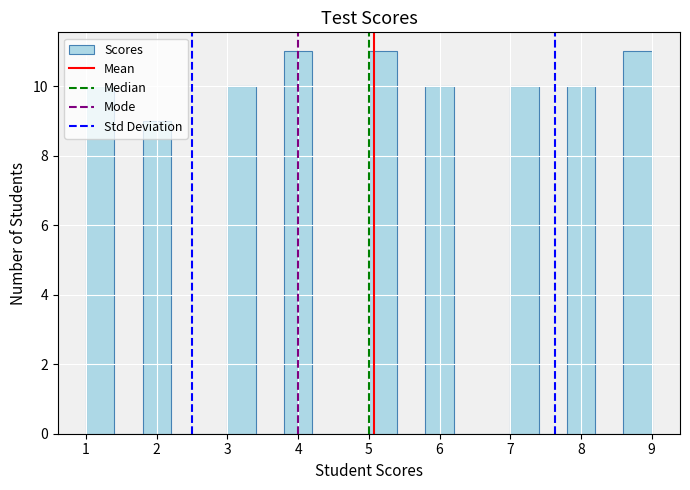

What is the height of the bar covering 5.8 to 6.2 on the x-axis? The values are not printed on the chart, so give them approximately, as read against the axis.

10